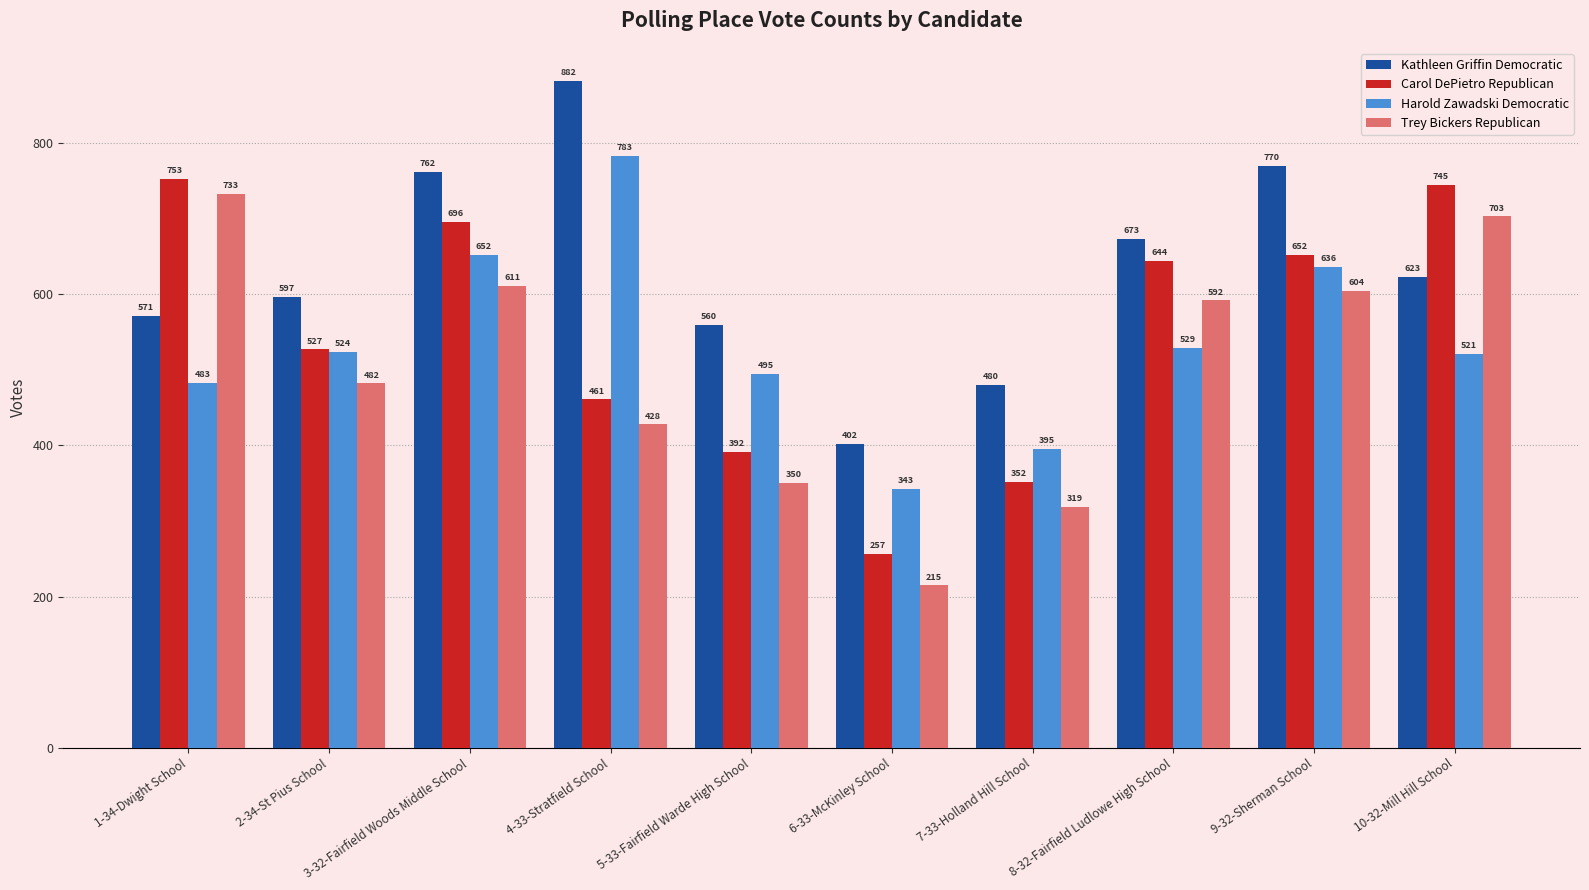

What are all the series names shown in the legend?

Kathleen Griffin Democratic, Carol DePietro Republican, Harold Zawadski Democratic, Trey Bickers Republican